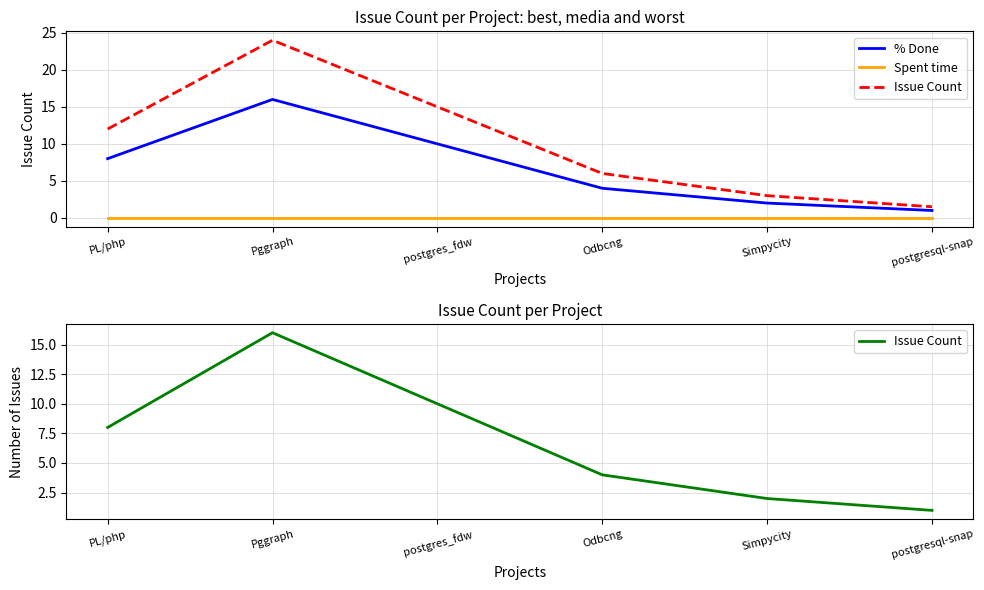

What are all the series names shown in the legend?

% Done, Spent time, Issue Count